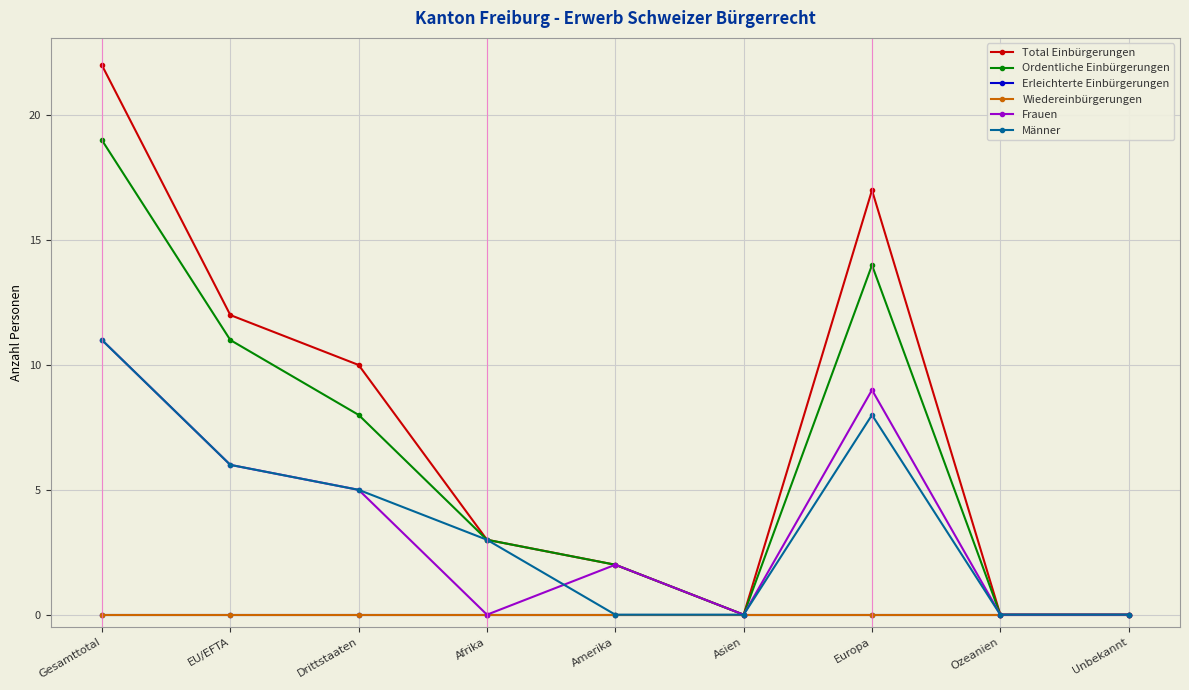

True or false: Männer has a value of 5 at Afrika.

False